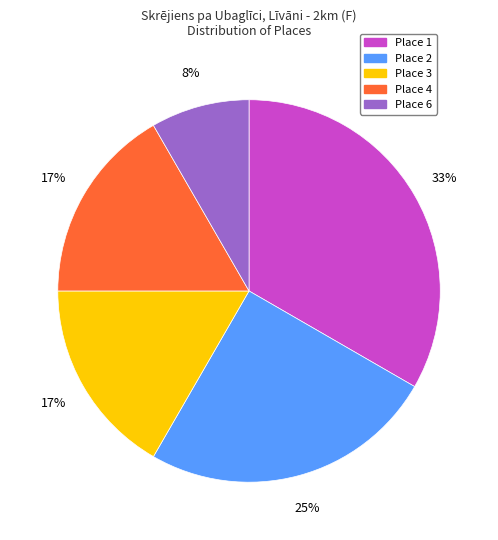

How many slices are in this pie chart?

5